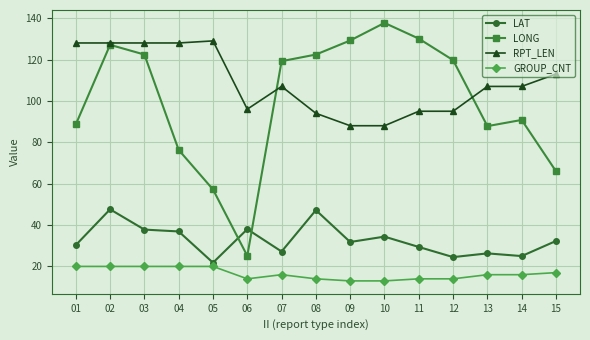

Is it true that LAT equals 57.3 at 04?

False